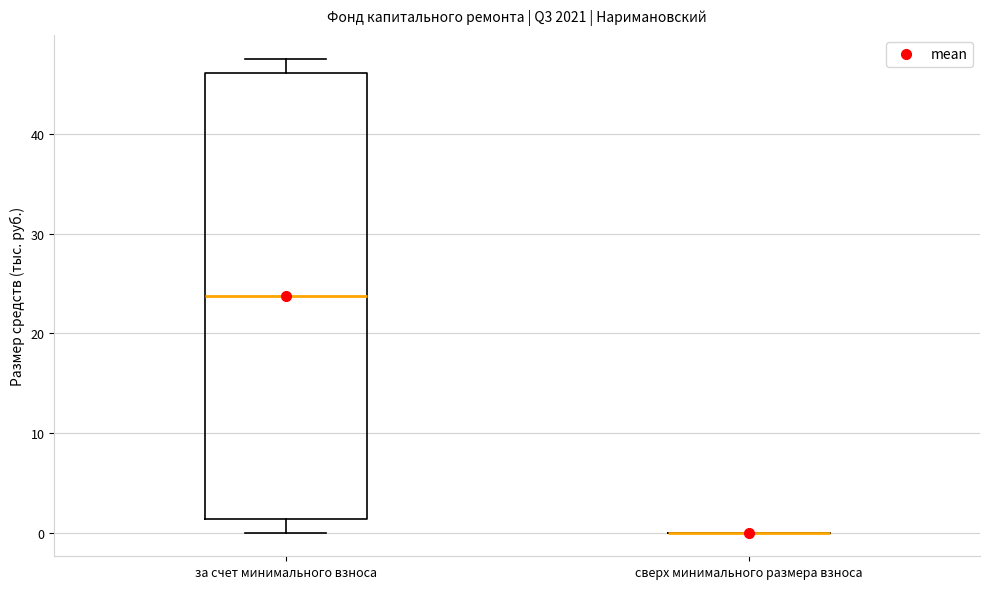

Where does the median line of the box for за счет минимального взноса sit on the y-axis? The values are not printed on the chart, so give them approximately, as read against the axis.

24